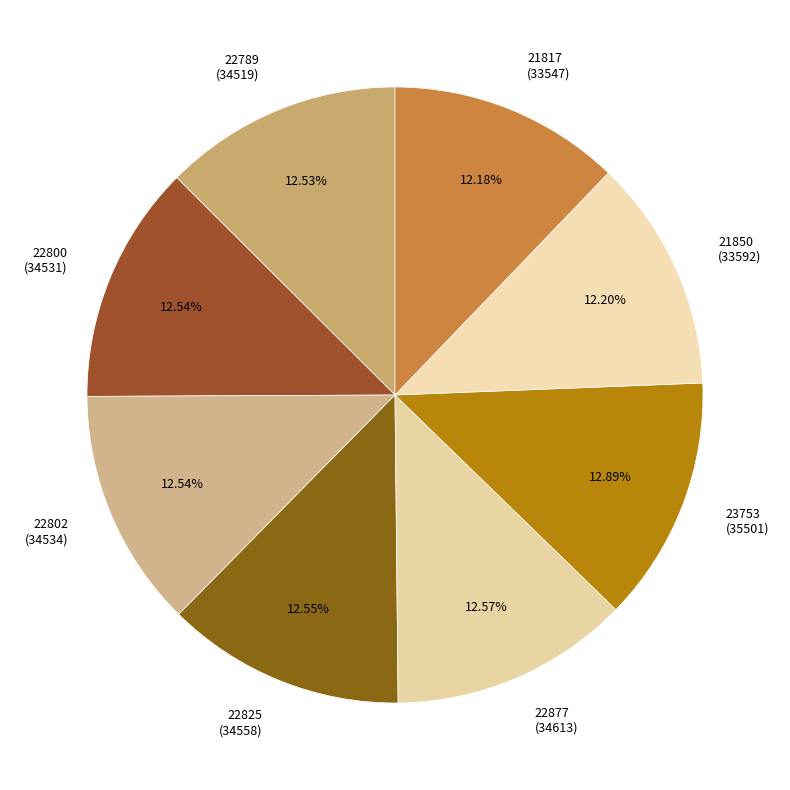

Does any single category account for the majority?

No